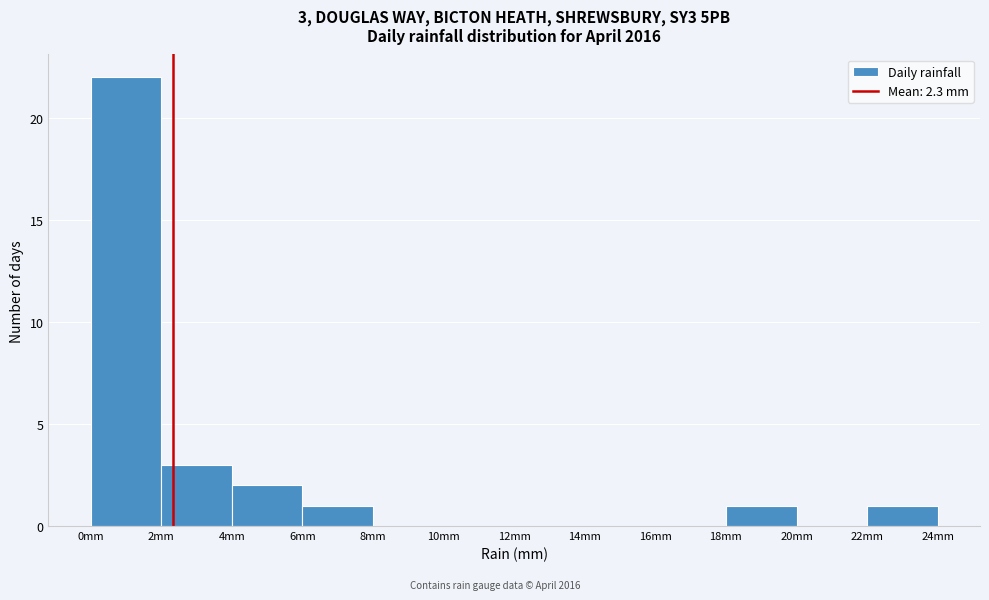

Over which range of the x-axis is the bar tallest?

0 to 2